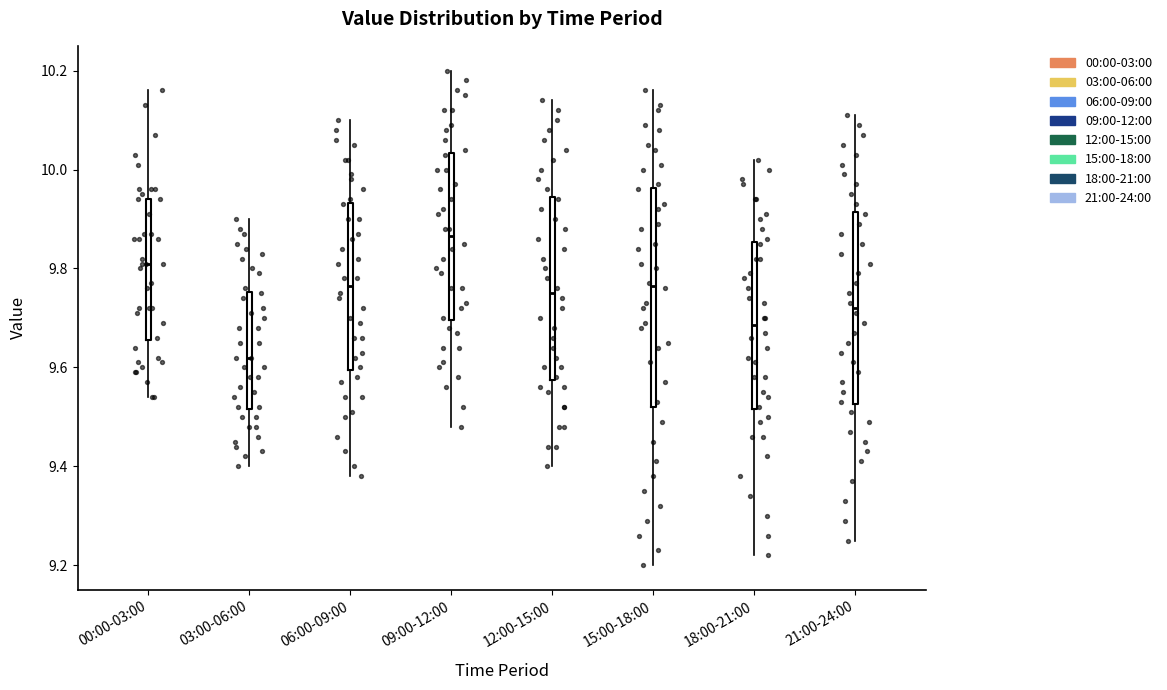

Reading left to right, transcribe this box plot: for each box, give where its median line is, the range the box spans, and where its two whiskers end, as read against the y-axis. The values are not printed on the chart, so give them approximately, as read against the axis.

00:00-03:00: median 9.82, box 9.66 to 9.94, whiskers 9.54 to 10.16
03:00-06:00: median 9.62, box 9.52 to 9.76, whiskers 9.40 to 9.90
06:00-09:00: median 9.76, box 9.60 to 9.94, whiskers 9.38 to 10.10
09:00-12:00: median 9.86, box 9.70 to 10.04, whiskers 9.48 to 10.20
12:00-15:00: median 9.76, box 9.58 to 9.94, whiskers 9.40 to 10.14
15:00-18:00: median 9.76, box 9.52 to 9.96, whiskers 9.20 to 10.16
18:00-21:00: median 9.68, box 9.52 to 9.86, whiskers 9.22 to 10.02
21:00-24:00: median 9.72, box 9.52 to 9.92, whiskers 9.26 to 10.12